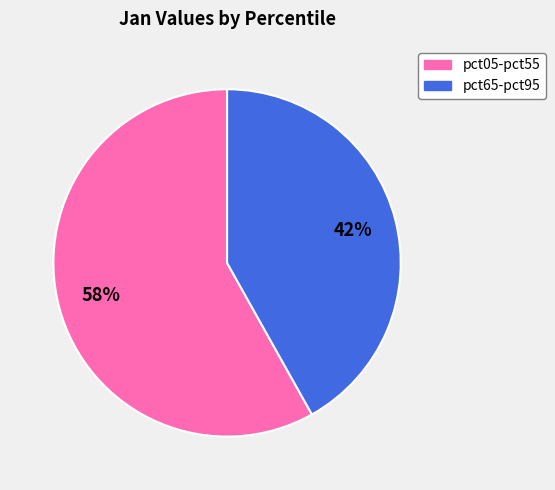

To the nearest percent, what is the average slice percentage?

50%